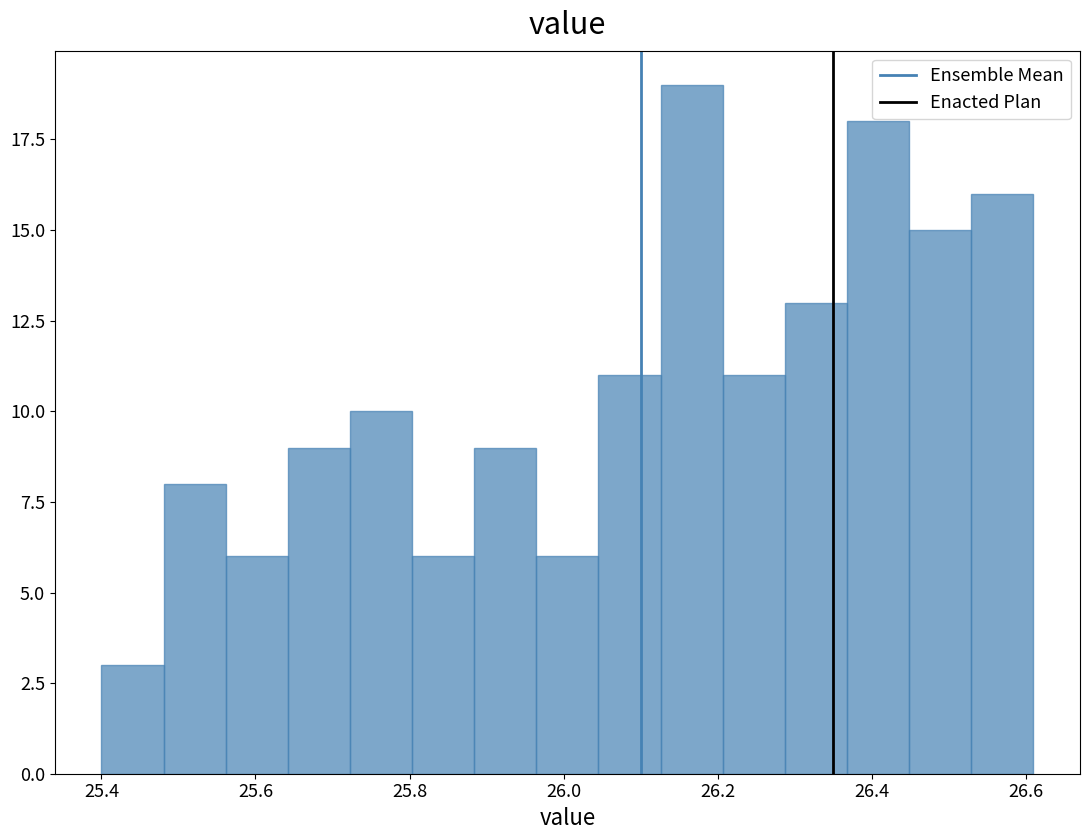

Reading left to right, transcribe this chart: for each bar, give the range it covers on the x-axis and its height. Neither the bar edges nor the heights are printed on the chart, so give them approximately, as read against the axes.

25.40 to 25.48: 3
25.48 to 25.56: 8
25.56 to 25.64: 6
25.64 to 25.72: 9
25.72 to 25.80: 10
25.80 to 25.88: 6
25.88 to 25.96: 9
25.96 to 26.04: 6
26.04 to 26.12: 11
26.12 to 26.20: 19
26.20 to 26.28: 11
26.28 to 26.36: 13
26.36 to 26.44: 18
26.44 to 26.52: 15
26.52 to 26.62: 16